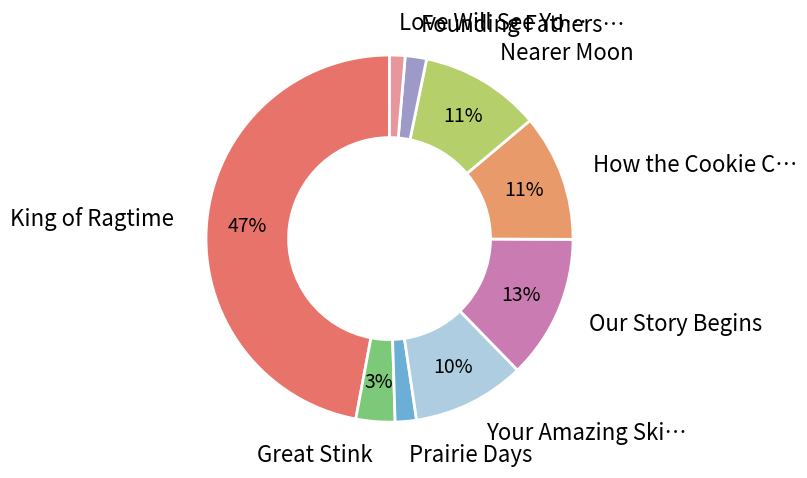

How many slices are in this pie chart?

9